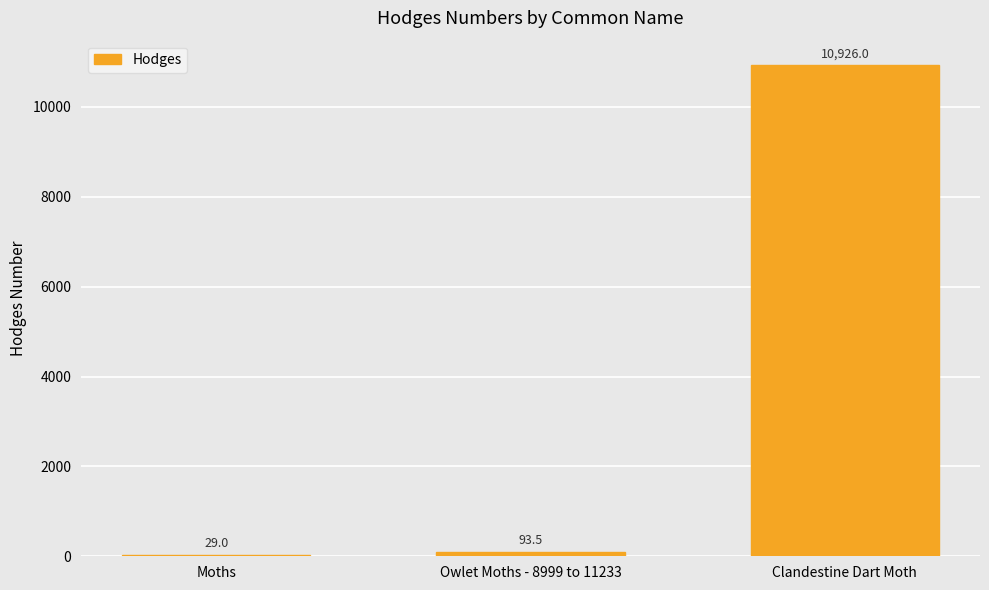

What is the greatest value displayed?

10926.0